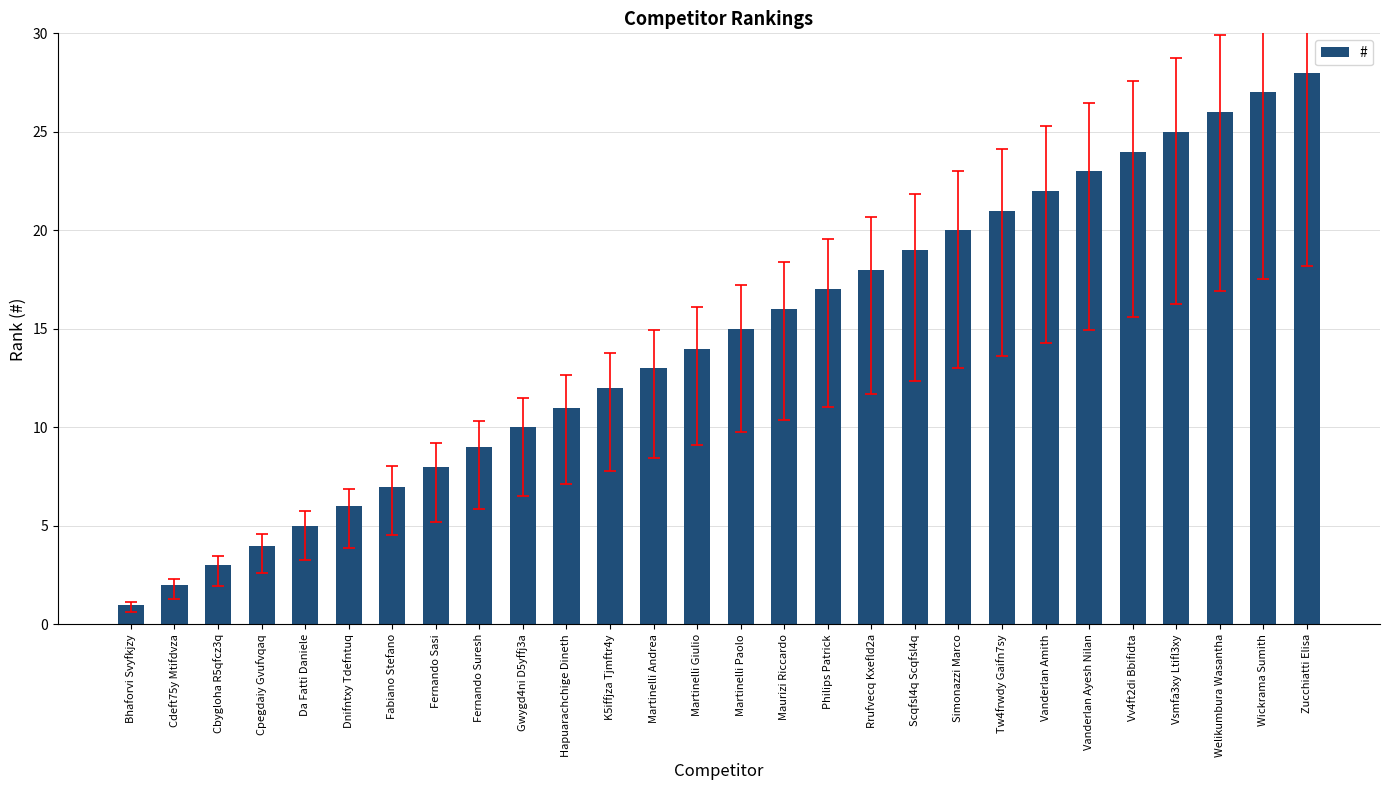

Which label corresponds to the smallest value in the chart?

Bhaforvi Svyfkjzy